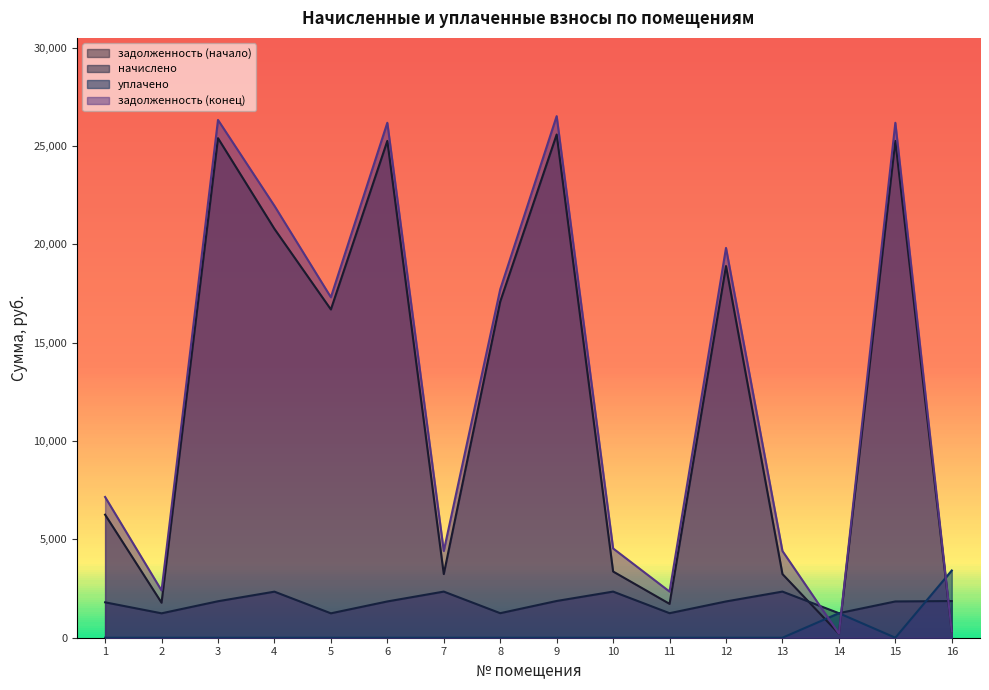

Reading left to right, extract all data points from this chart.

задолженность (начало): 6254.4	1780.2	25391.7	20781.9	16685.1	25252.0	3236.3	17083.7	25578.3	3364.8	1721.7	18892.4	3236.3	207.8	25252.0	310.8
начислено: 1799.4	1240.5	1853.9	2341.3	1240.5	1843.7	2344.7	1247.3	1867.6	2344.7	1247.3	1843.7	2344.7	1247.3	1843.7	1864.2
уплачено: 0.0	0.0	0.0	0.0	0.0	0.0	0.0	0.0	0.0	0.0	0.0	0.0	0.0	1247.3	0.0	3417.7
задолженность (конец): 7154.1	2400.5	26318.7	21952.6	17305.4	26173.9	4408.6	17707.3	26512.0	4537.1	2345.4	19814.3	4408.6	207.9	26173.9	310.7